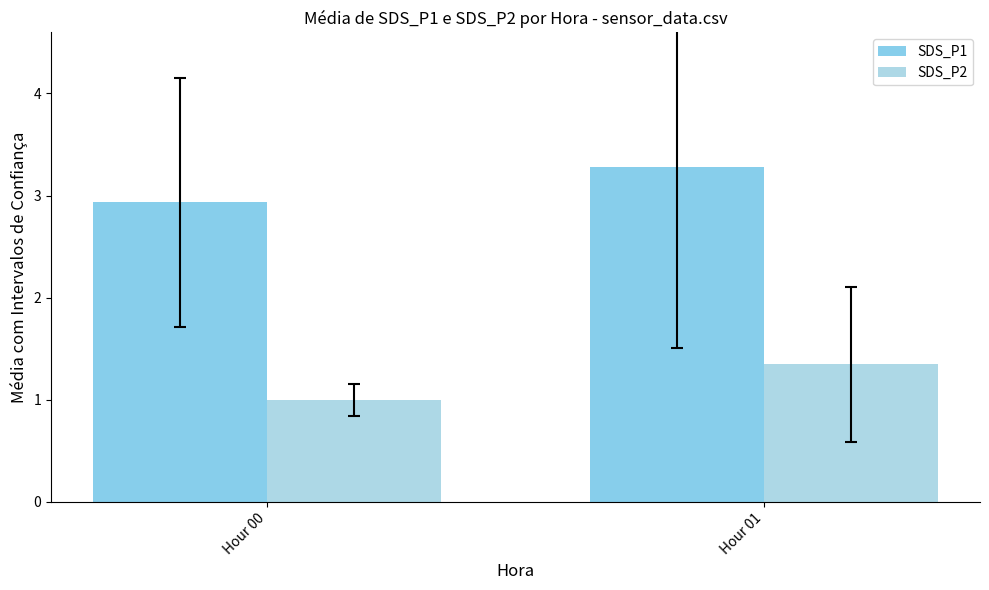

What are all the series names shown in the legend?

SDS_P1, SDS_P2